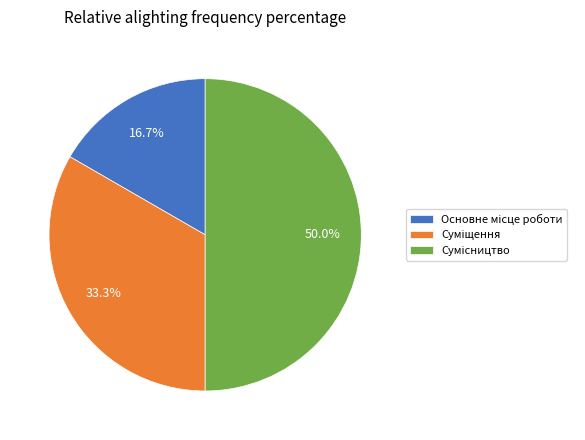

What is the change in value from Основне місце роботи to Суміщення?

+1